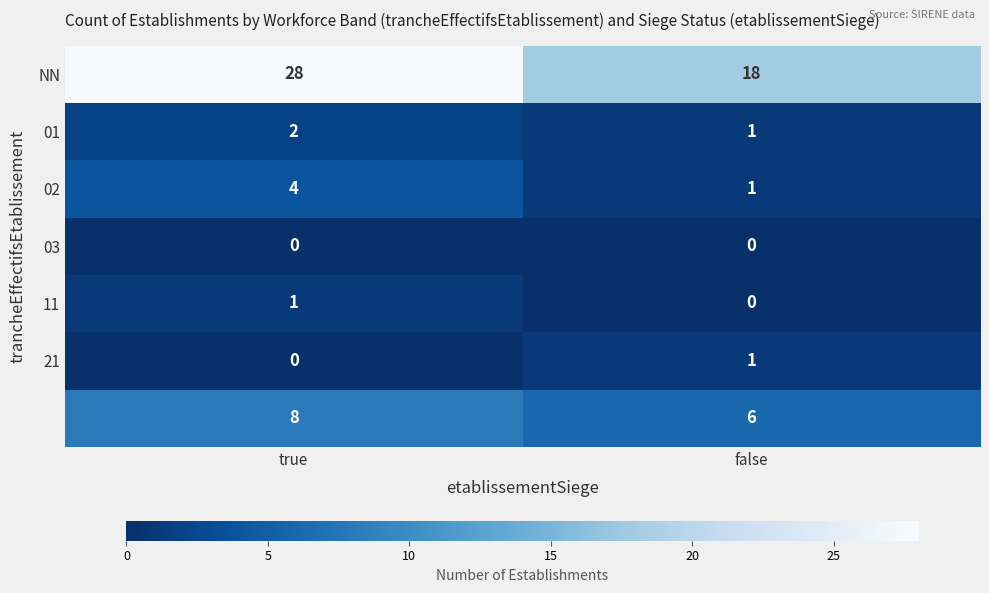

Which label corresponds to the largest value in the chart?

true